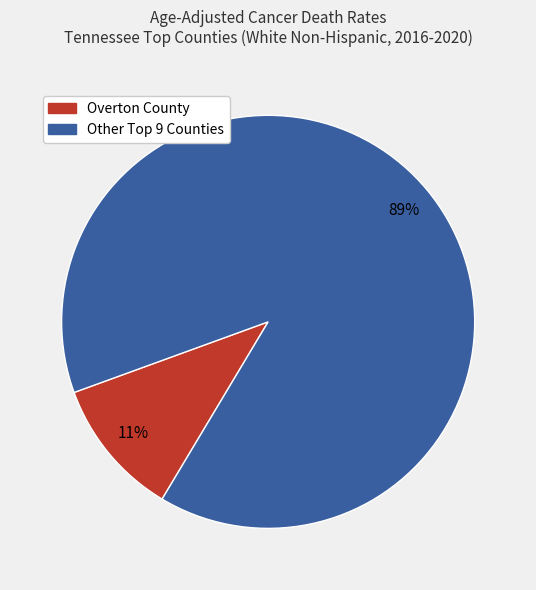

To the nearest percent, what is the average slice percentage?

50%